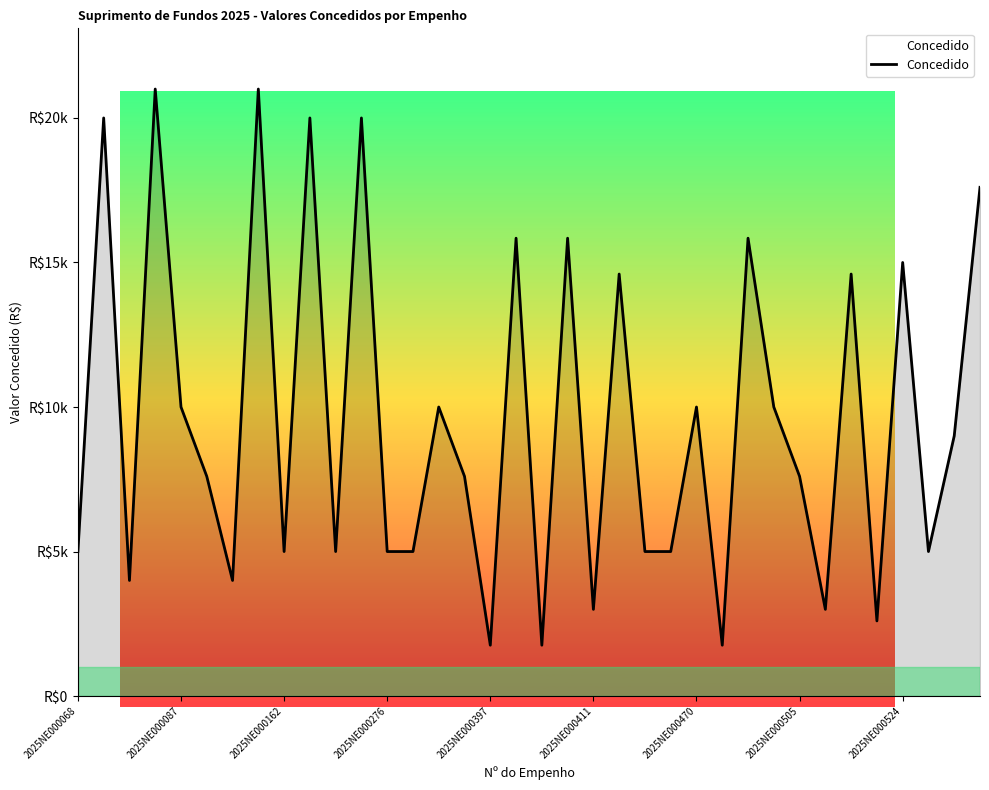

Does the chart display data point markers on the line(s)?

No